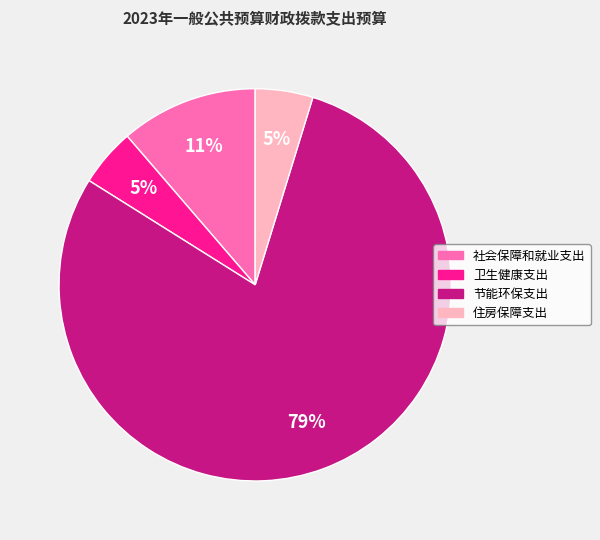

Which slice is the largest?

节能环保支出